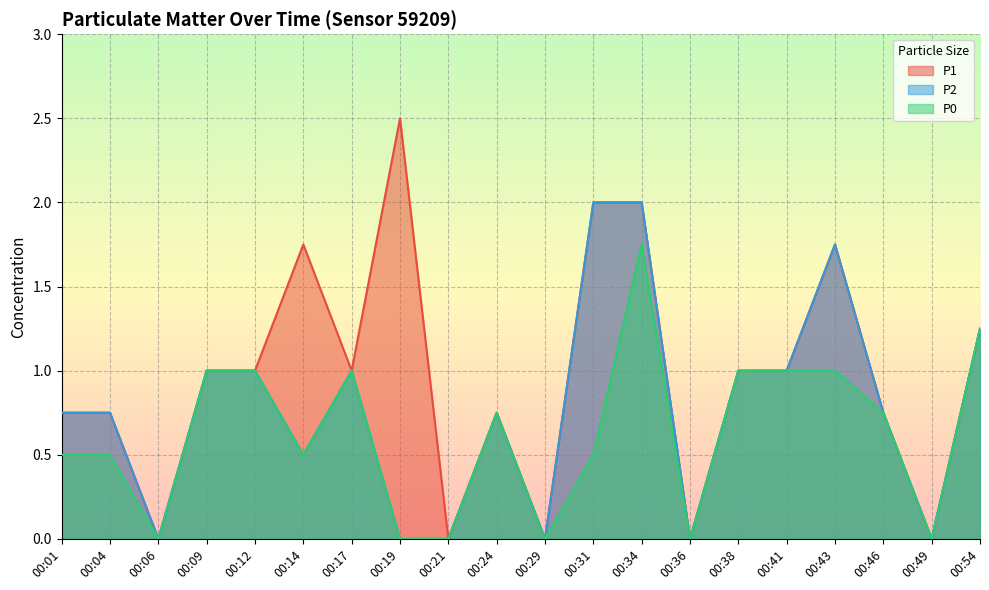

What is the sum of the P1 values at 00:36 and 00:24?

0.8